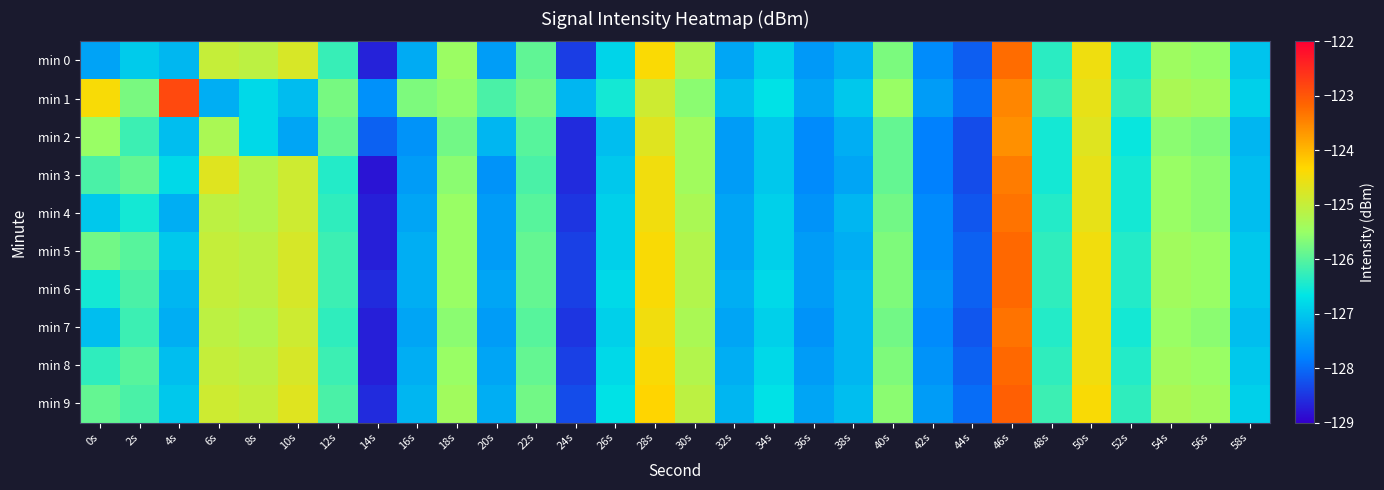

At 46s, list the series in order from largest to smallest.

min 9, min 5, min 6, min 8, min 0, min 4, min 7, min 3, min 1, min 2